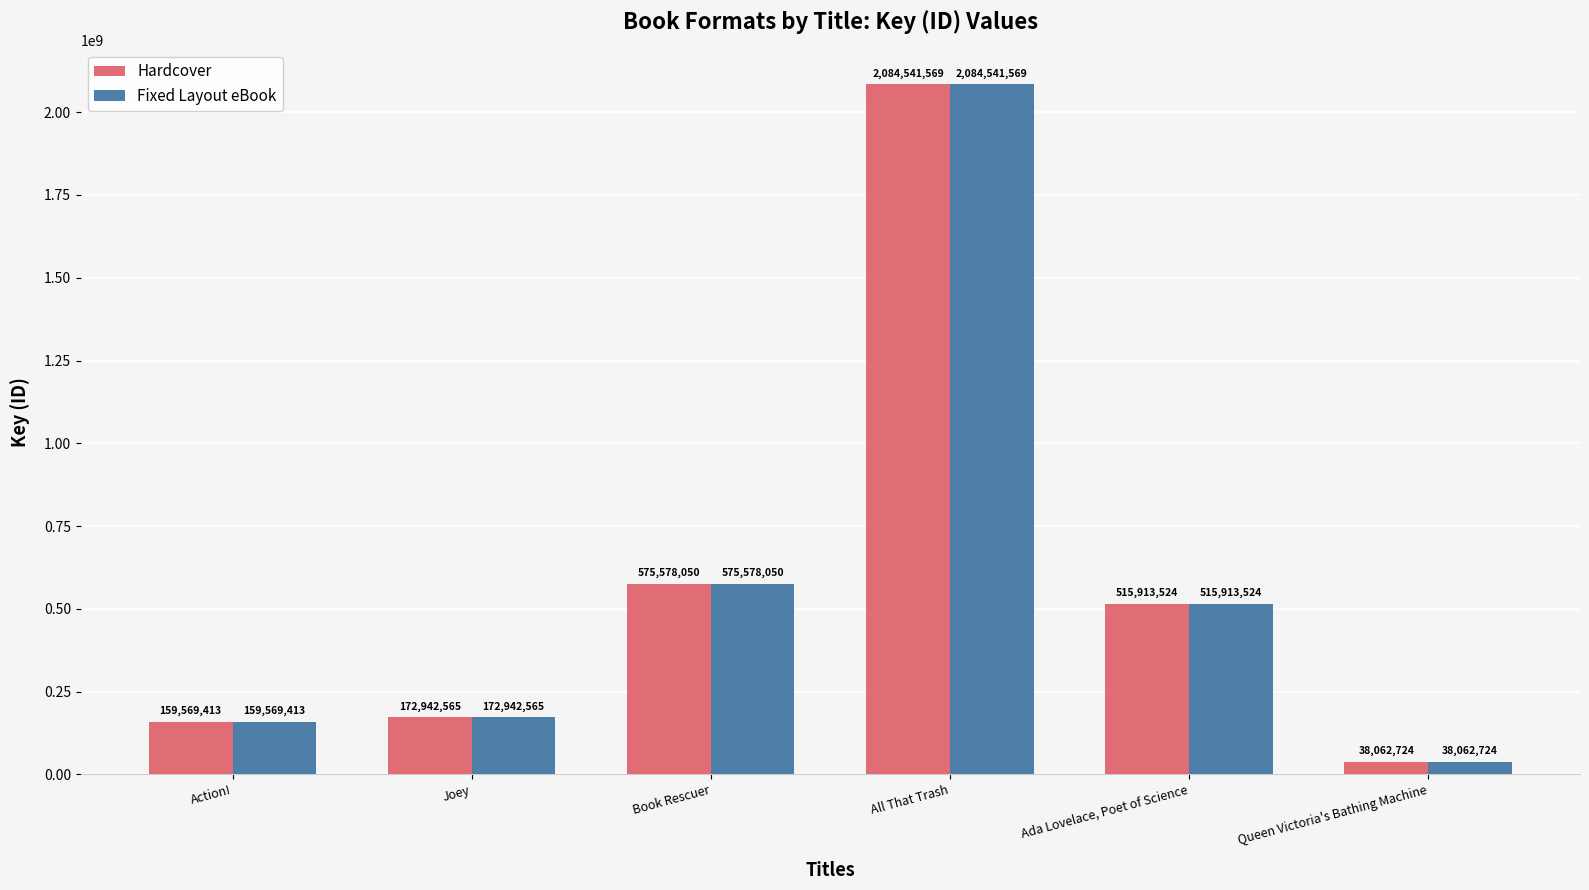

Is it true that Hardcover equals 2084541569 at All That Trash?

True